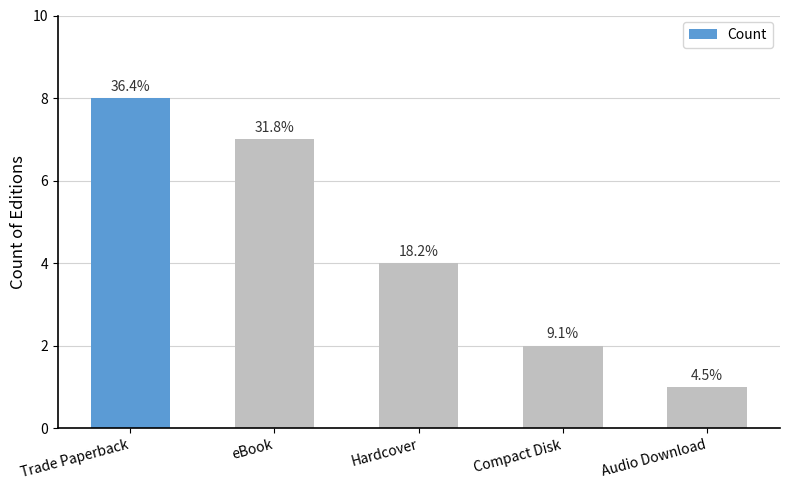

How many bars are there in total?

5